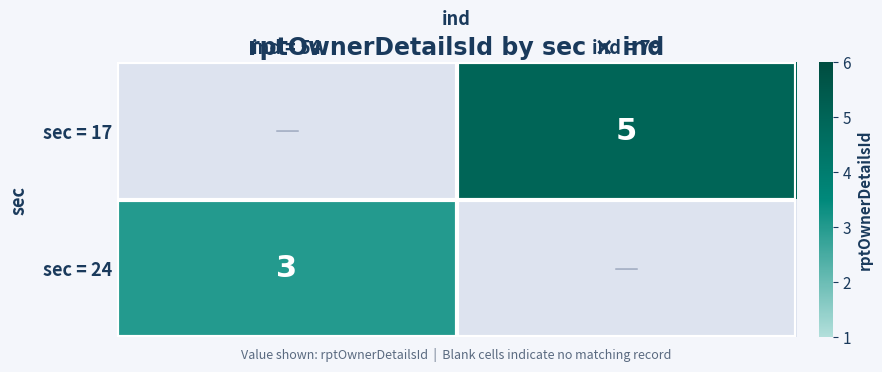

The value of sec = 17 at ind = 79 is 1. True or false?

False